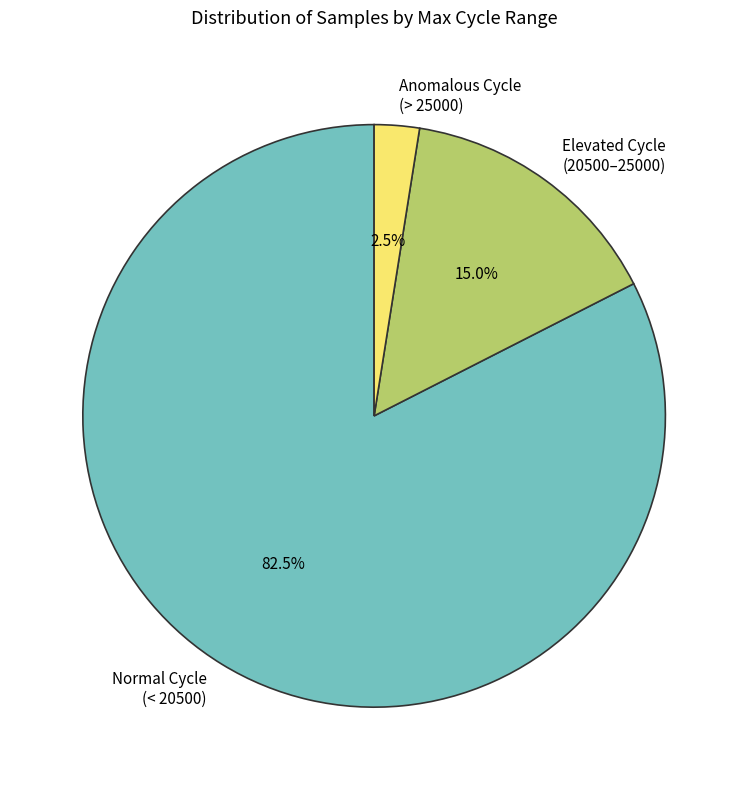

To the nearest percent, what is the average slice percentage?

33%